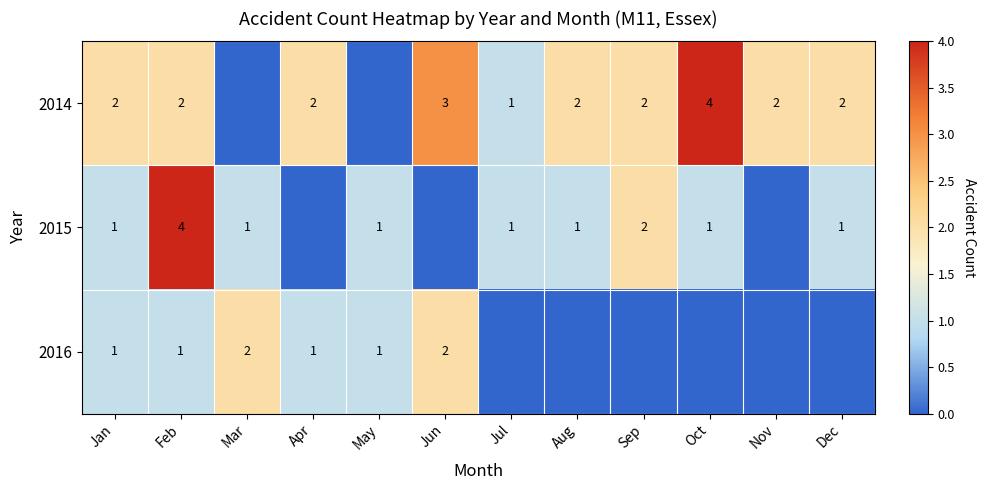

At which category is the sum across all series the highest?

Feb